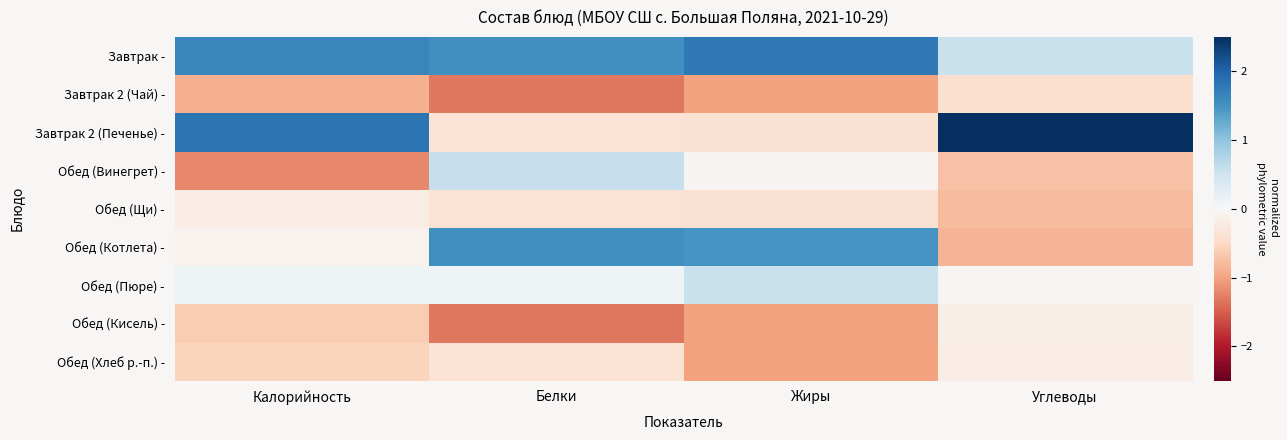

At how many categories does at least one series exceed 2?

1